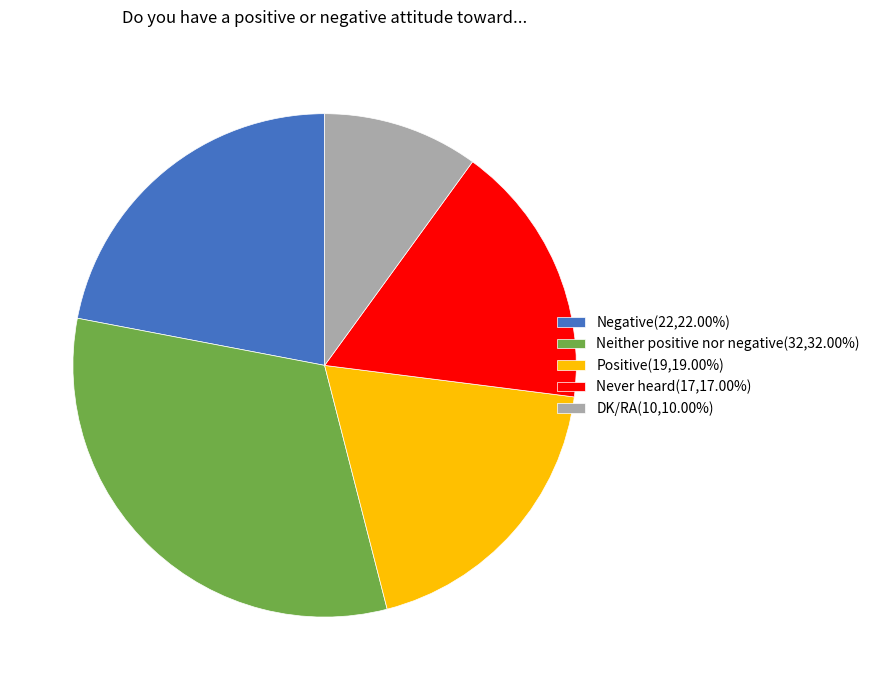

Is the sum of Negative and Never heard greater than half?

No